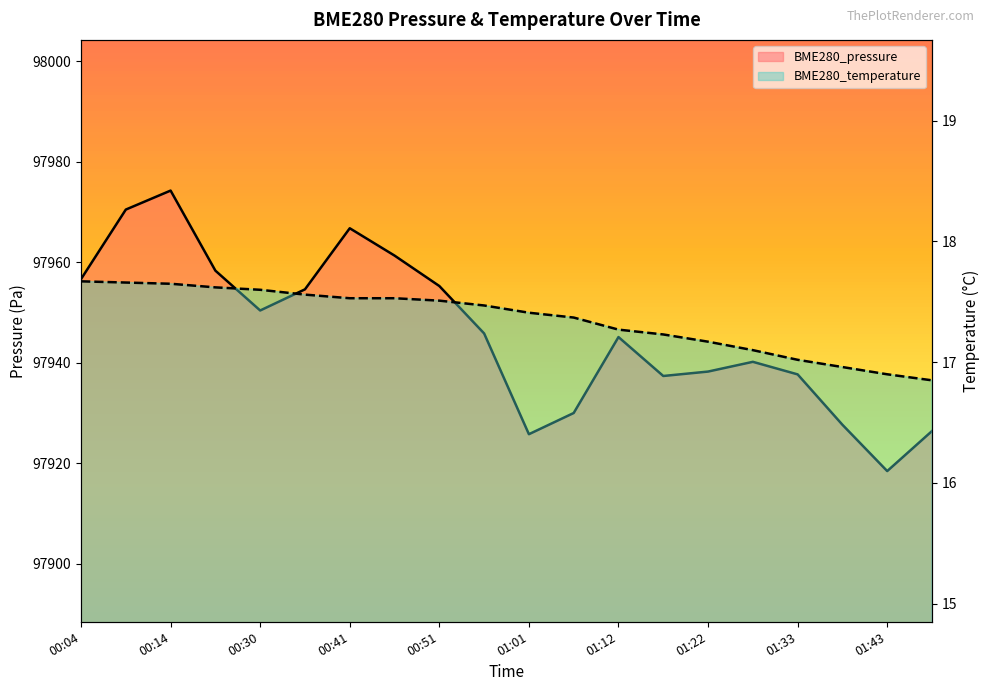

What is the sum of all BME280_temperature values?

347.1